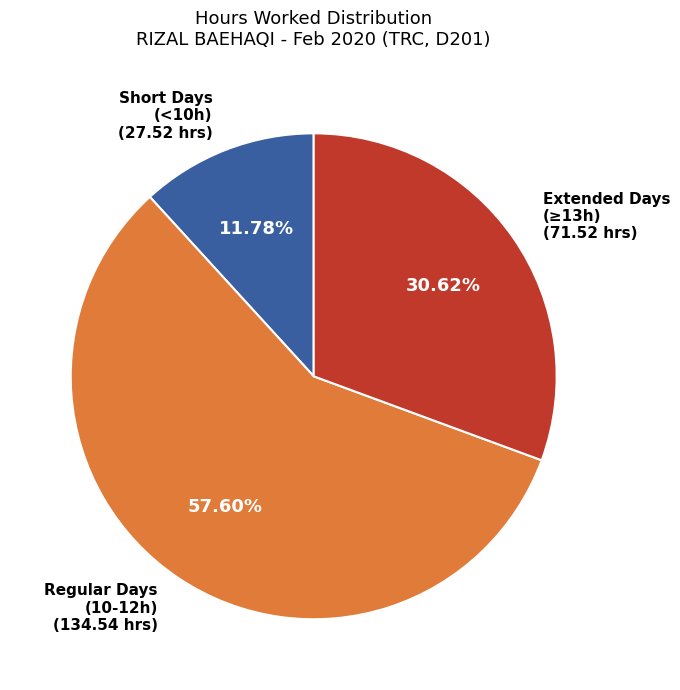

Is there a majority slice in this chart?

Yes